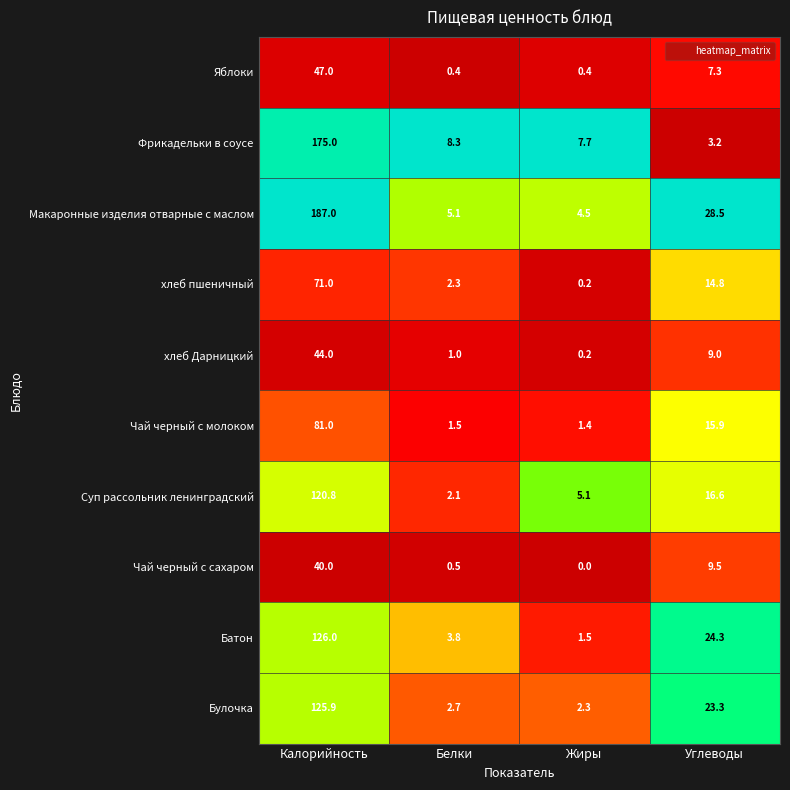

What is the difference between the maximum and minimum values in the Суп рассольник ленинградский series?

118.7